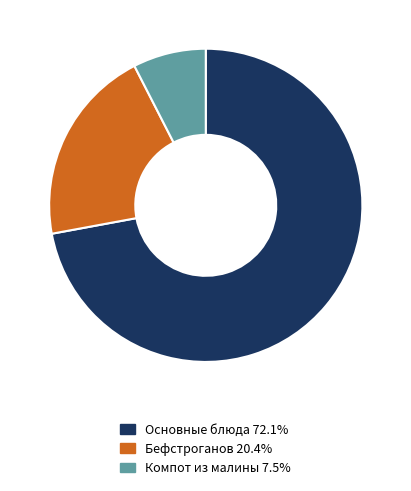

Is Основные блюда 72.1% the majority of the pie?

Yes